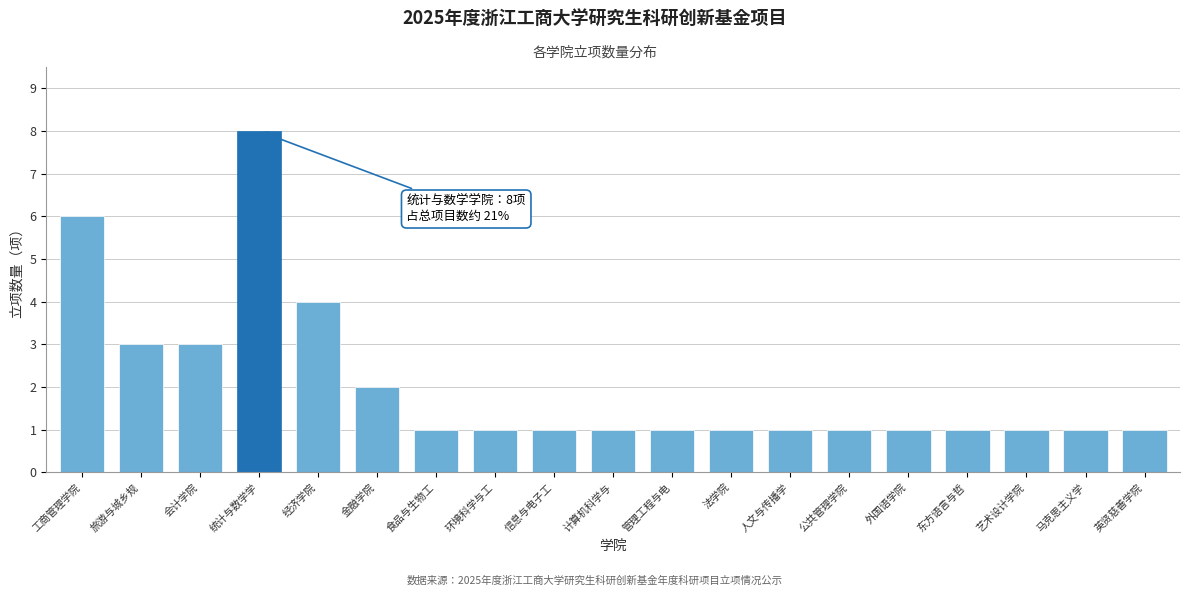

Reading left to right, transcribe all the data shown in this chart.

6	3	3	8	4	2	1	1	1	1	1	1	1	1	1	1	1	1	1